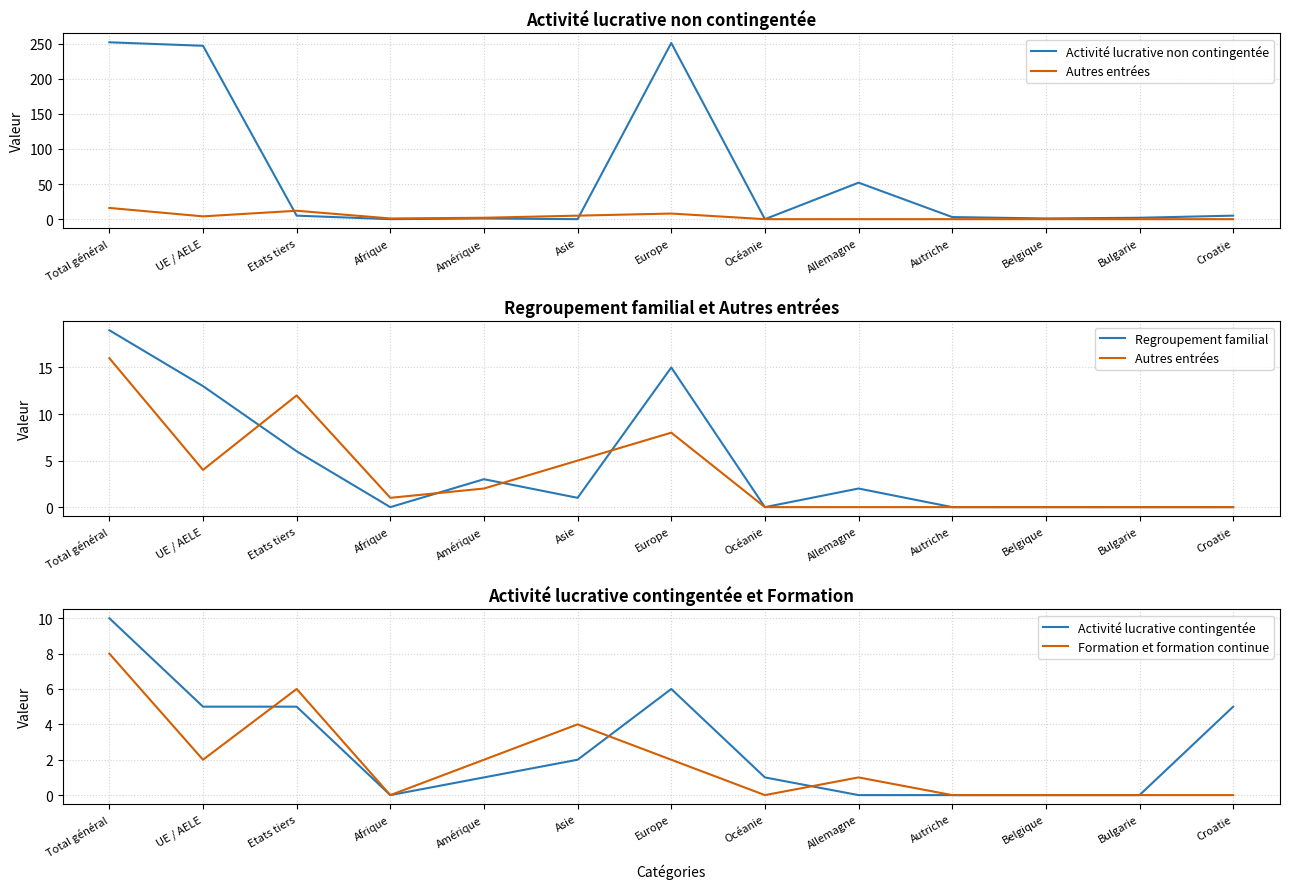

What is the difference between the maximum and minimum values in the Activité lucrative non contingentée series?

252